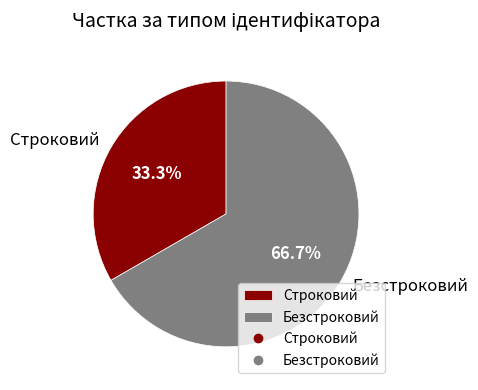

Which category accounts for the majority?

Безстроковий